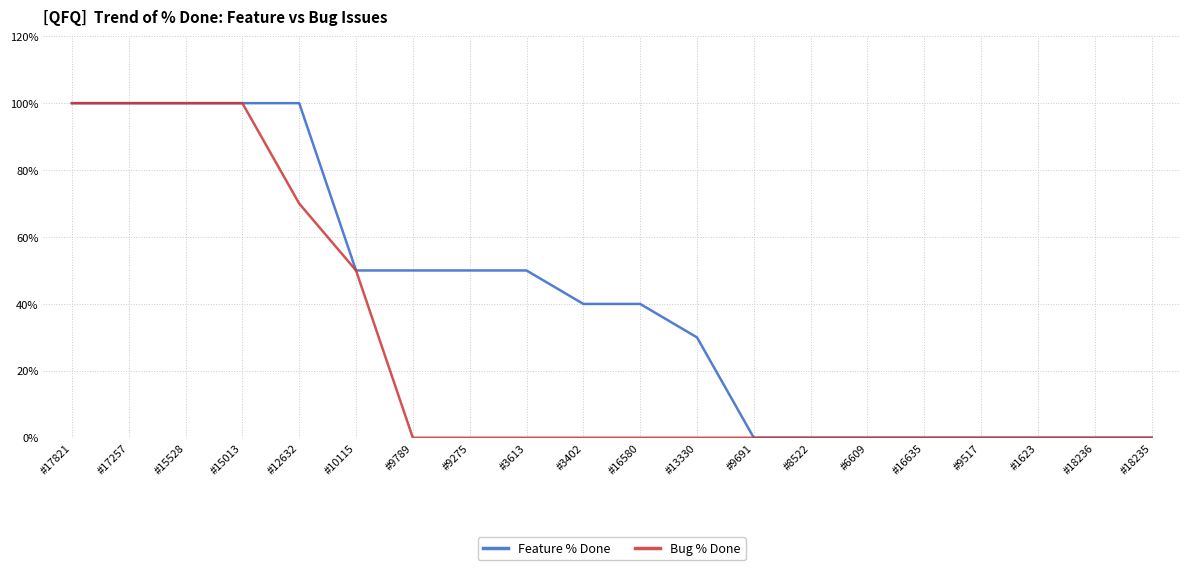

What is the highest value of the Bug % Done series?

100